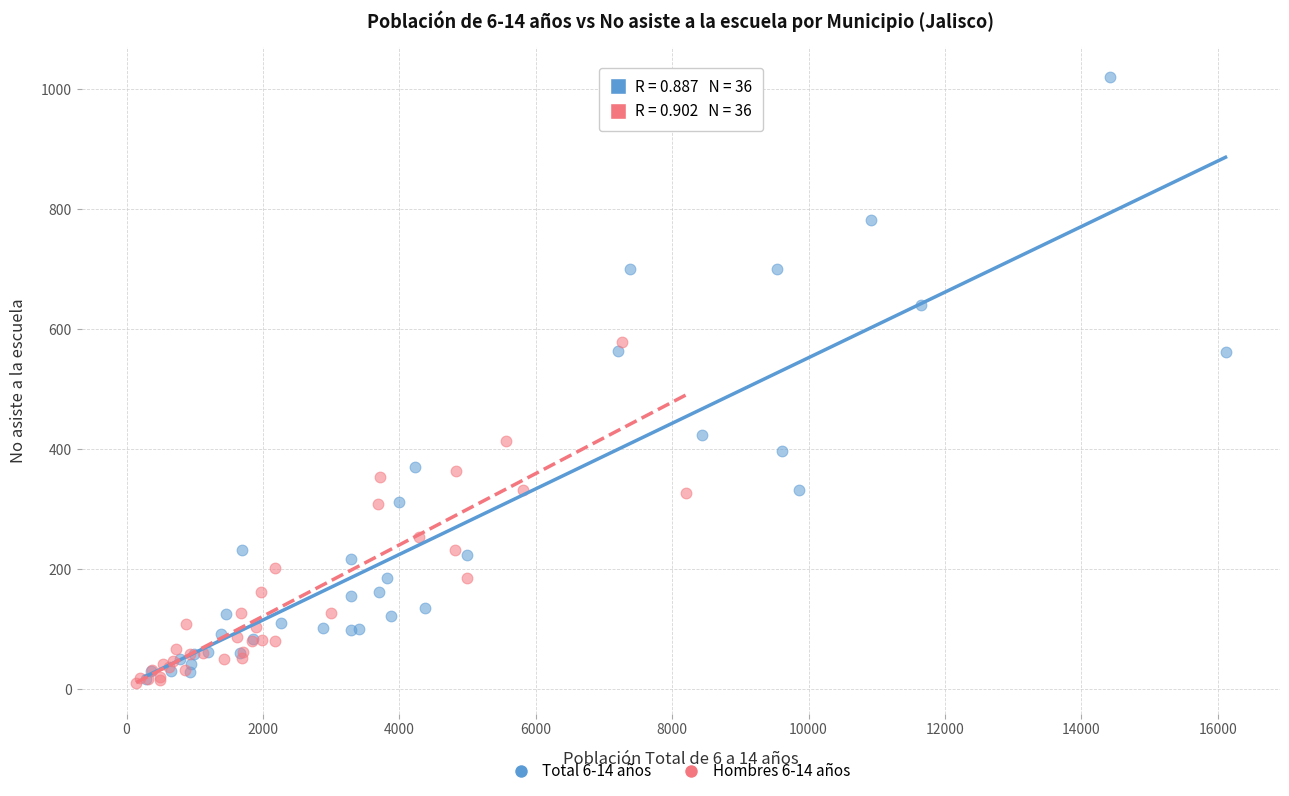

Which series has the widest spread of Y values?

Total 6-14 años